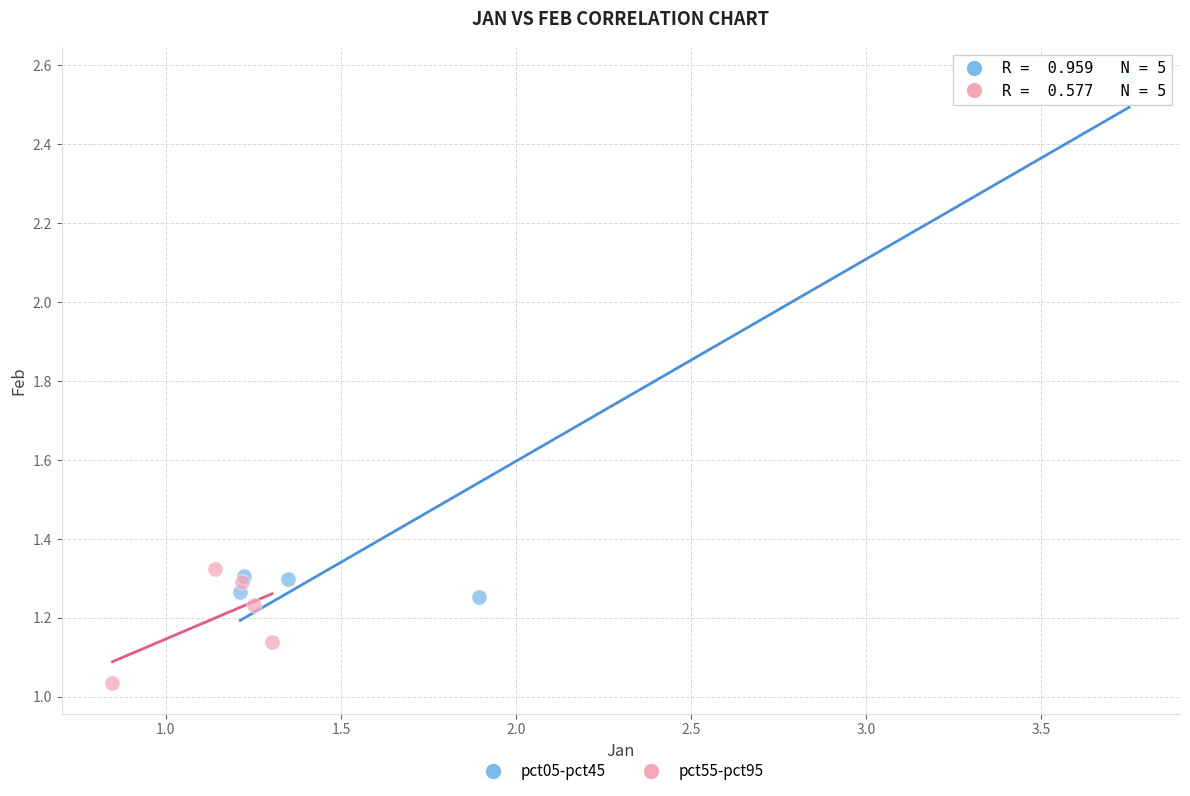

Which series has the widest spread of Y values?

pct05-pct45